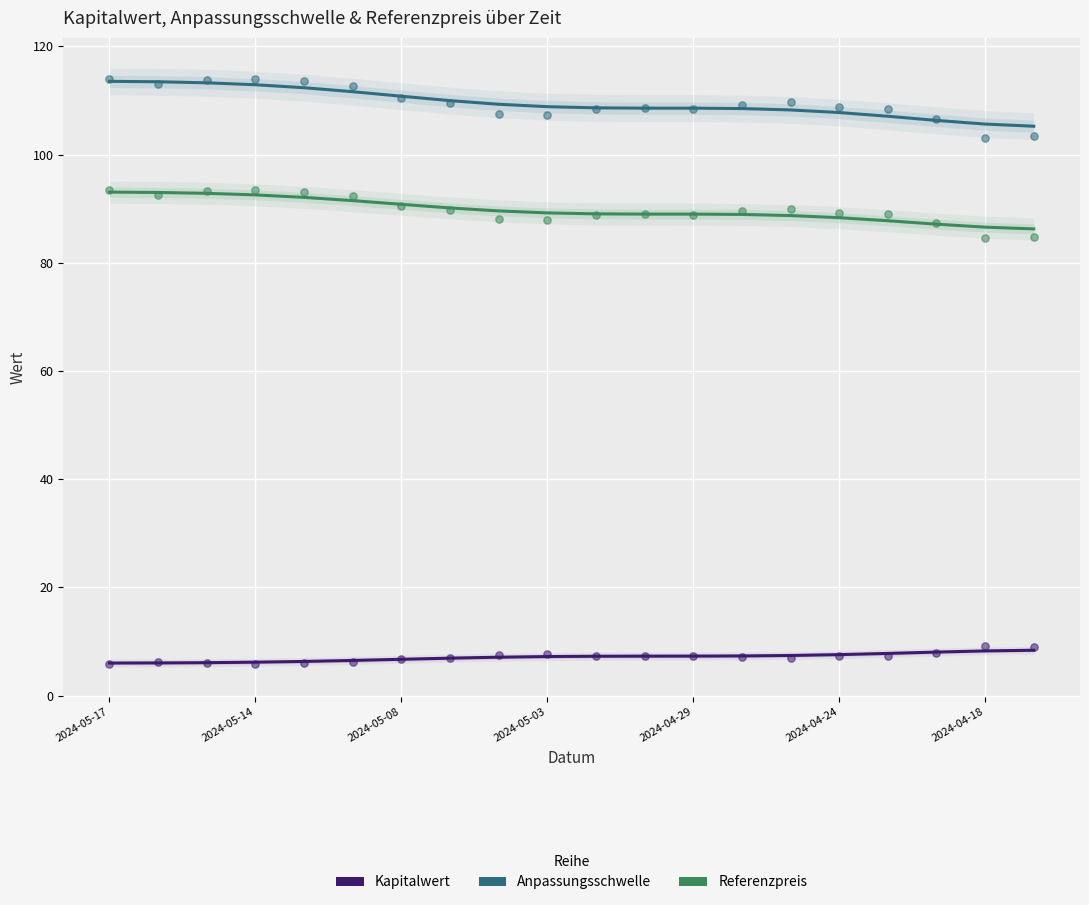

Which series reaches the maximum Y coordinate?

Anpassungsschwelle